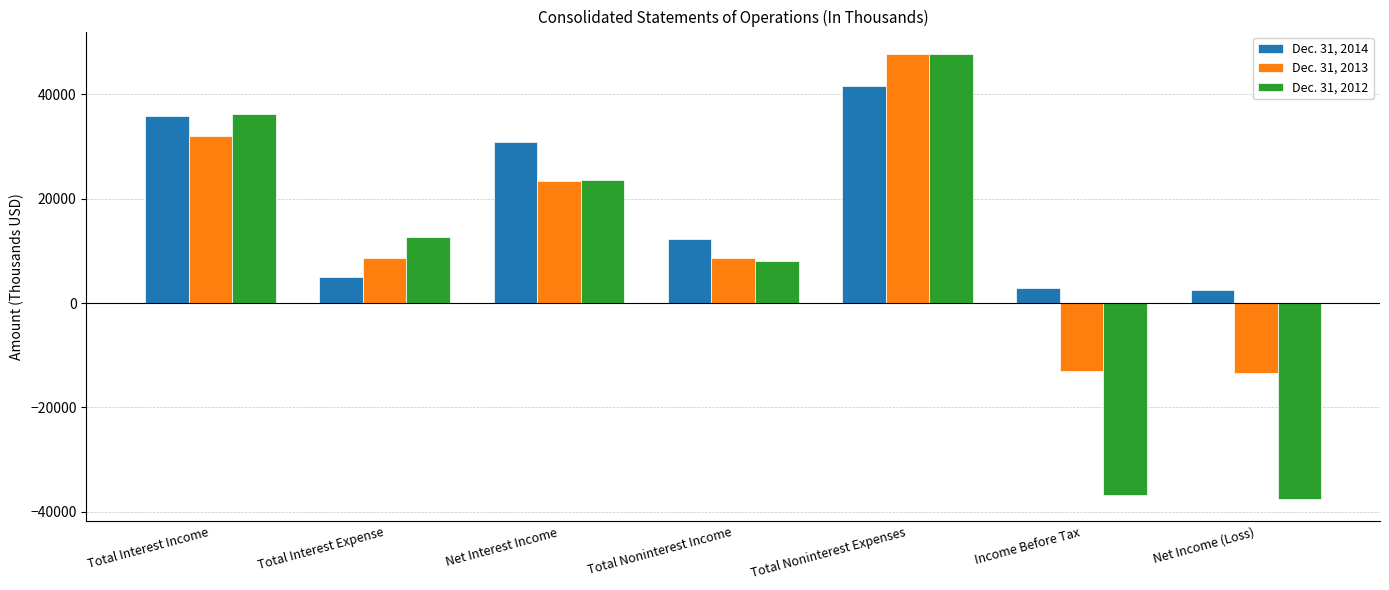

What is the difference between the maximum and second lowest values in the Dec. 31, 2012 series?

84458